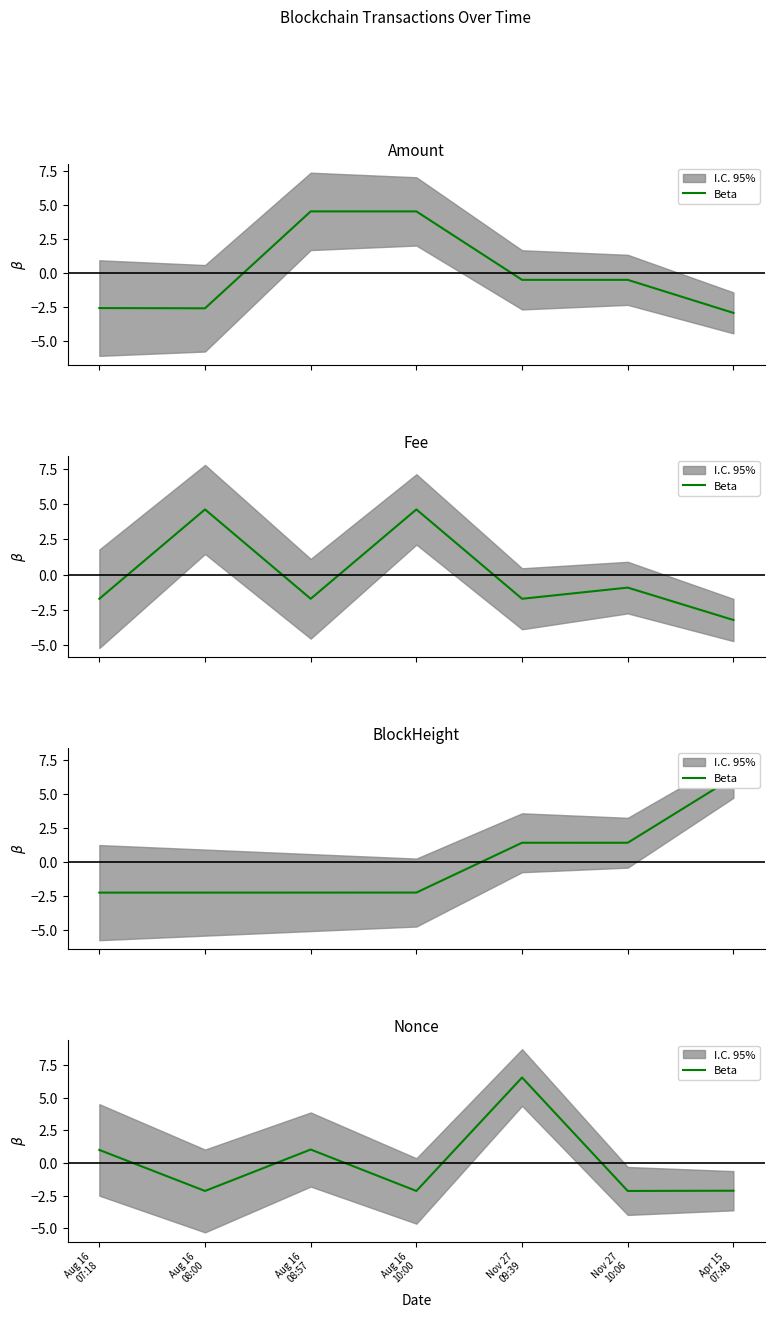

At which category does the data reach its first local peak?

Aug 16
08:57